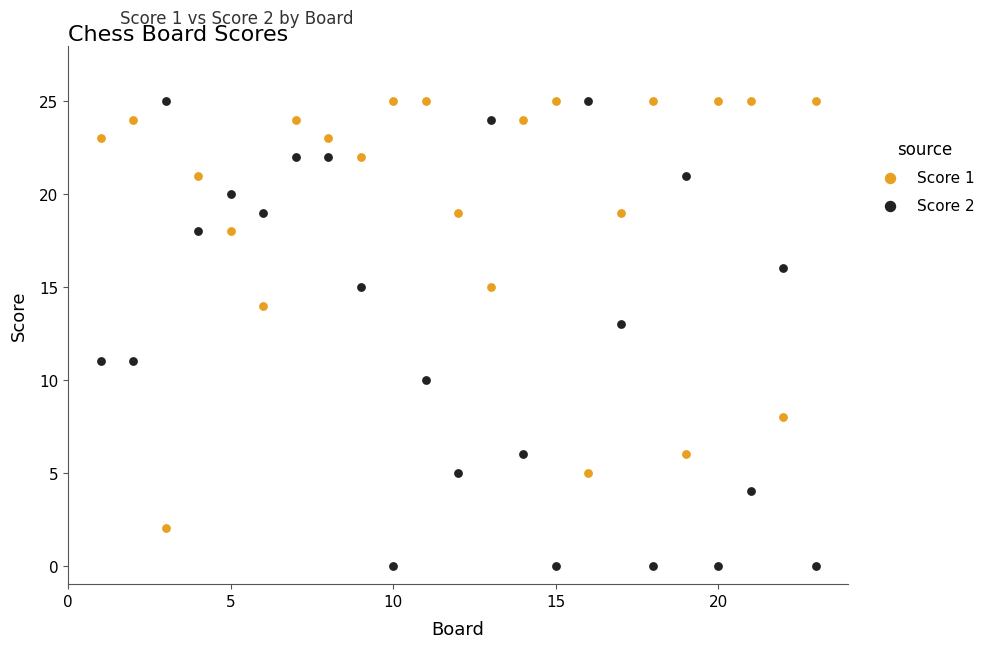

What is the X range (max minus min) for the scatter plot?

22